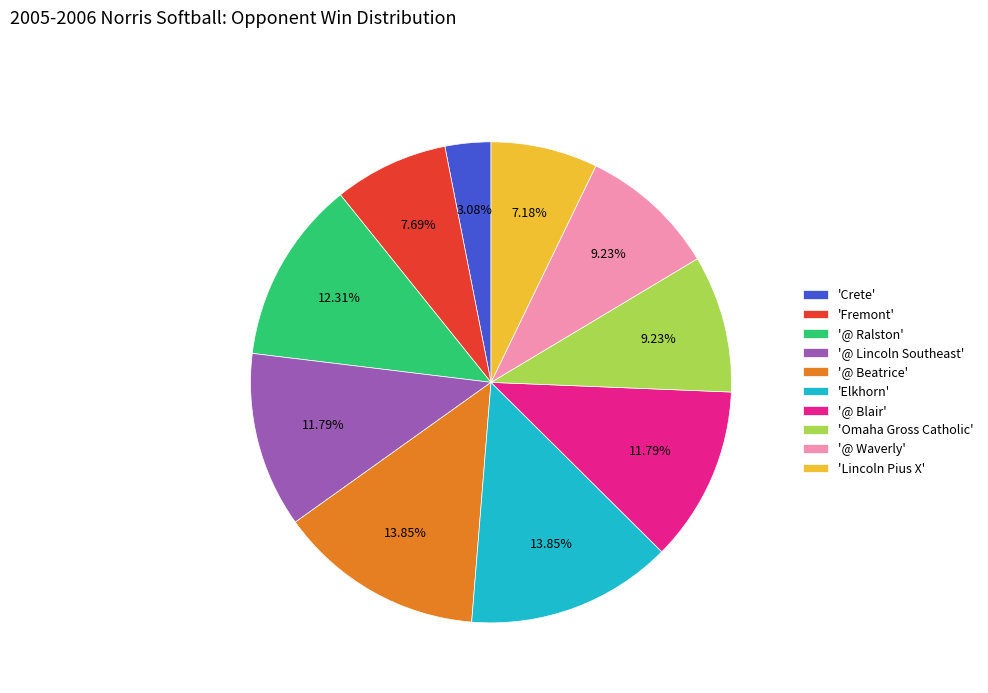

Which category has the smallest portion of the pie?

'Crete'